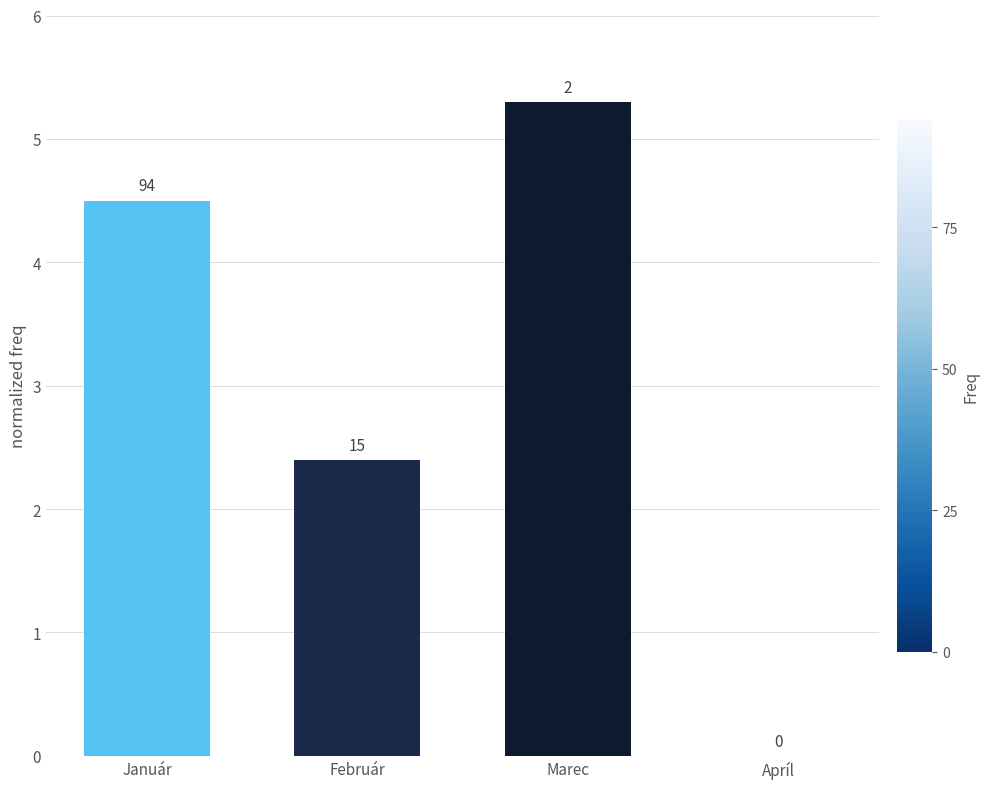

What is the maximum value shown in the chart?

5.3